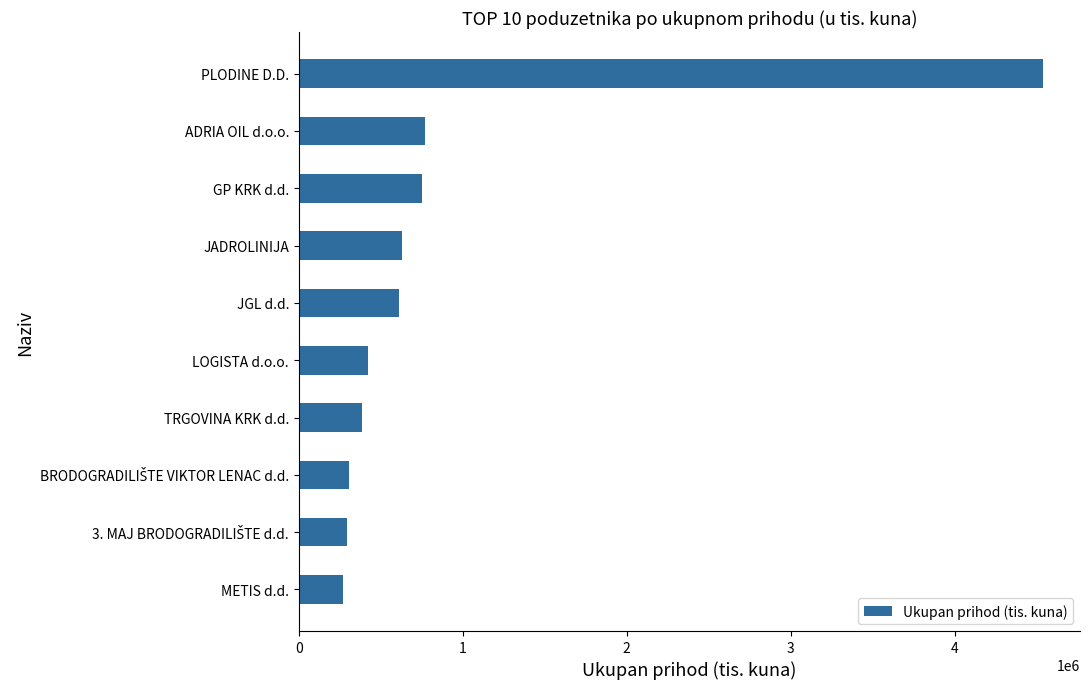

Does the chart contain any negative values?

No